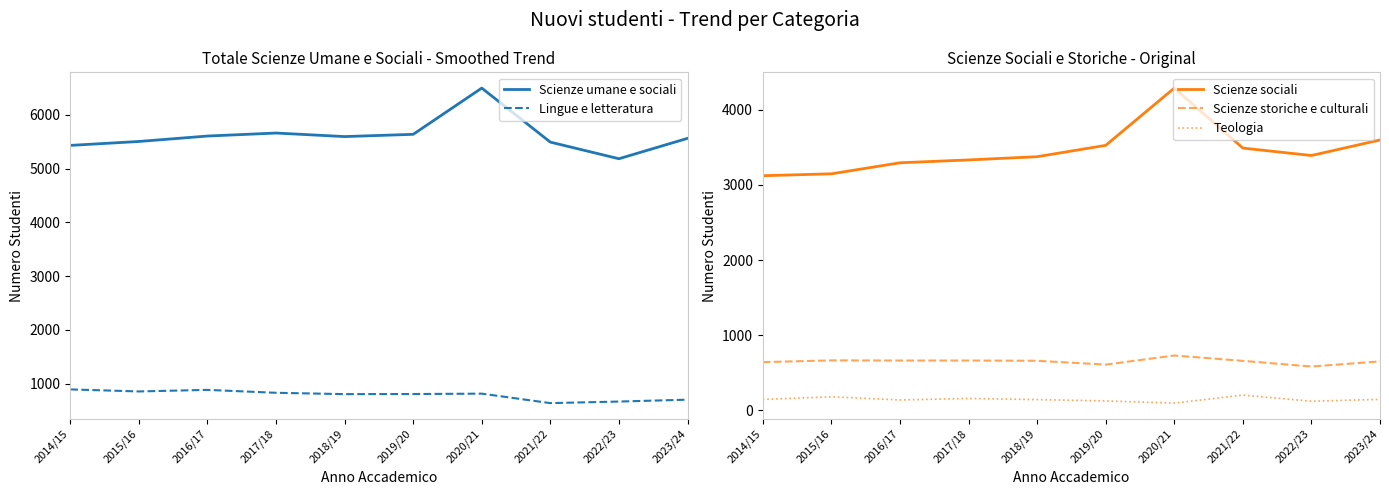

Reading left to right, extract all data points from this chart.

Scienze umane e sociali: 5431	5504	5605	5661	5595	5637	6497	5492	5183	5562
Lingue e letteratura: 893	855	884	830	805	807	814	638	667	702
Scienze sociali: 3123	3148	3295	3333	3376	3527	4290	3491	3392	3599
Scienze storiche e culturali: 640	663	661	661	658	607	728	657	581	650
Teologia: 143	178	136	156	141	123	94	201	119	144